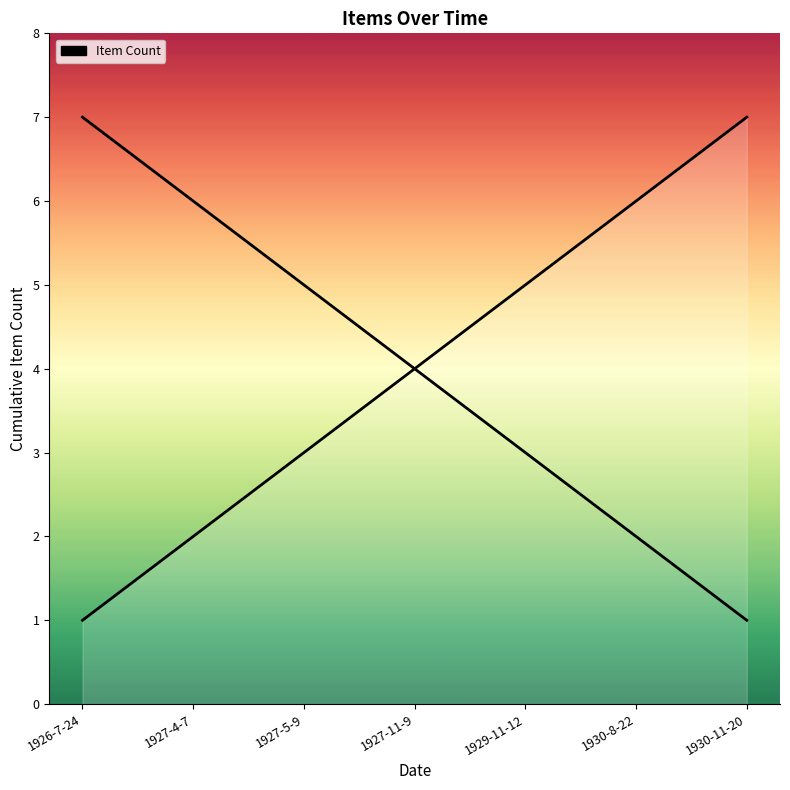

What is the maximum value shown in the chart?

7